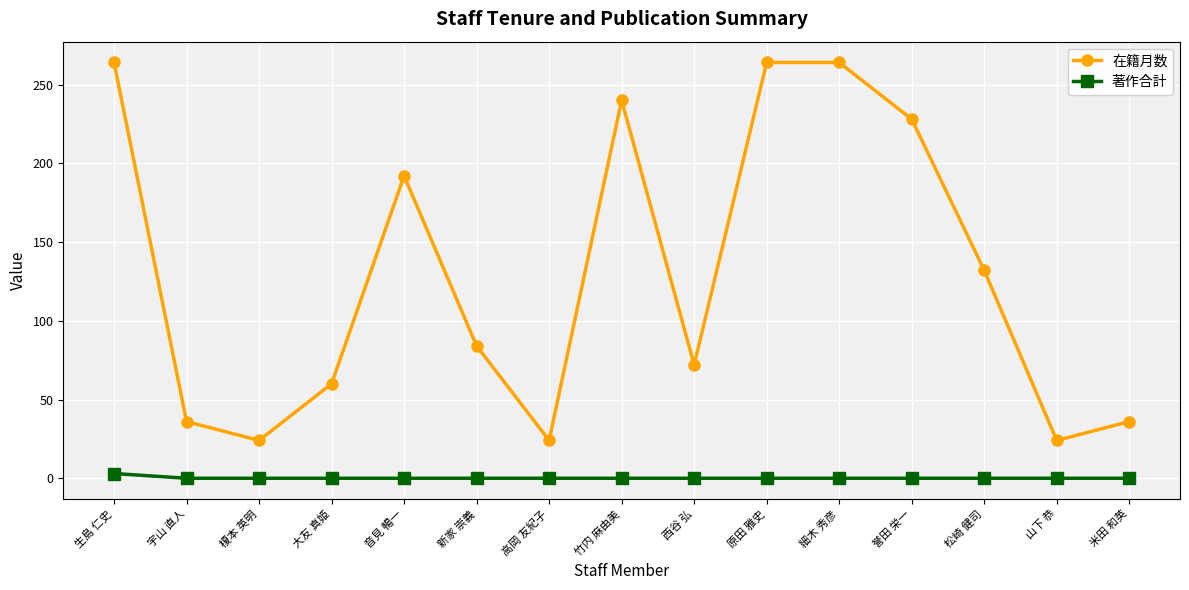

At 音見 暢一, list the series in order from smallest to largest.

著作合計, 在籍月数